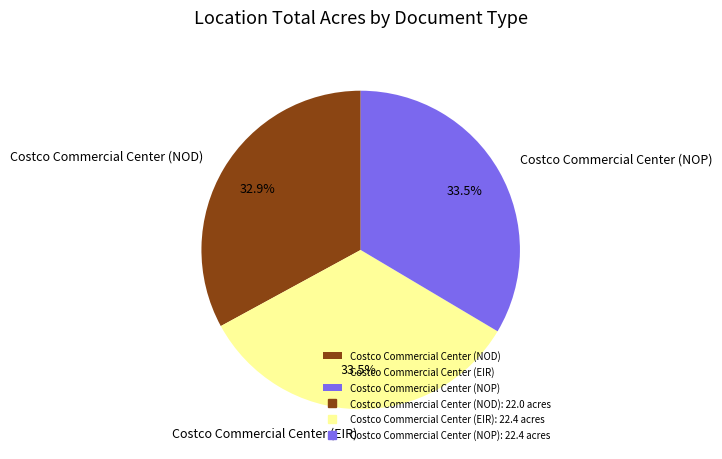

Is it true that Costco Commercial Center (EIR) is 44% of the pie?

False